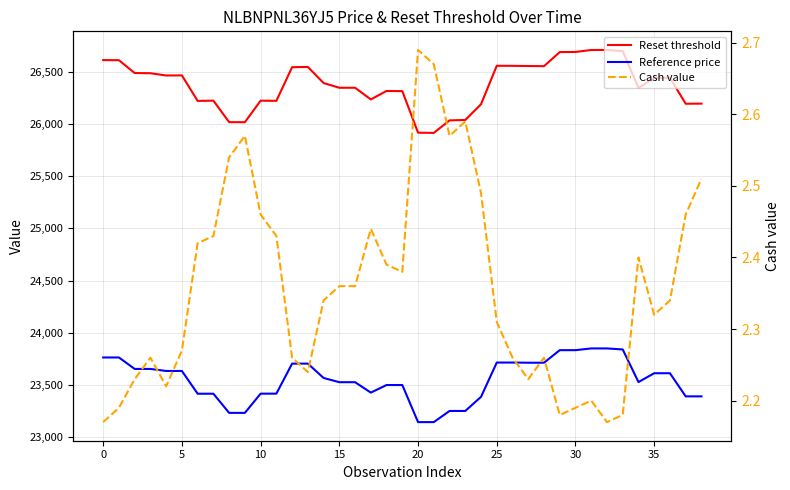

What is the maximum value shown in the chart?

26710.9